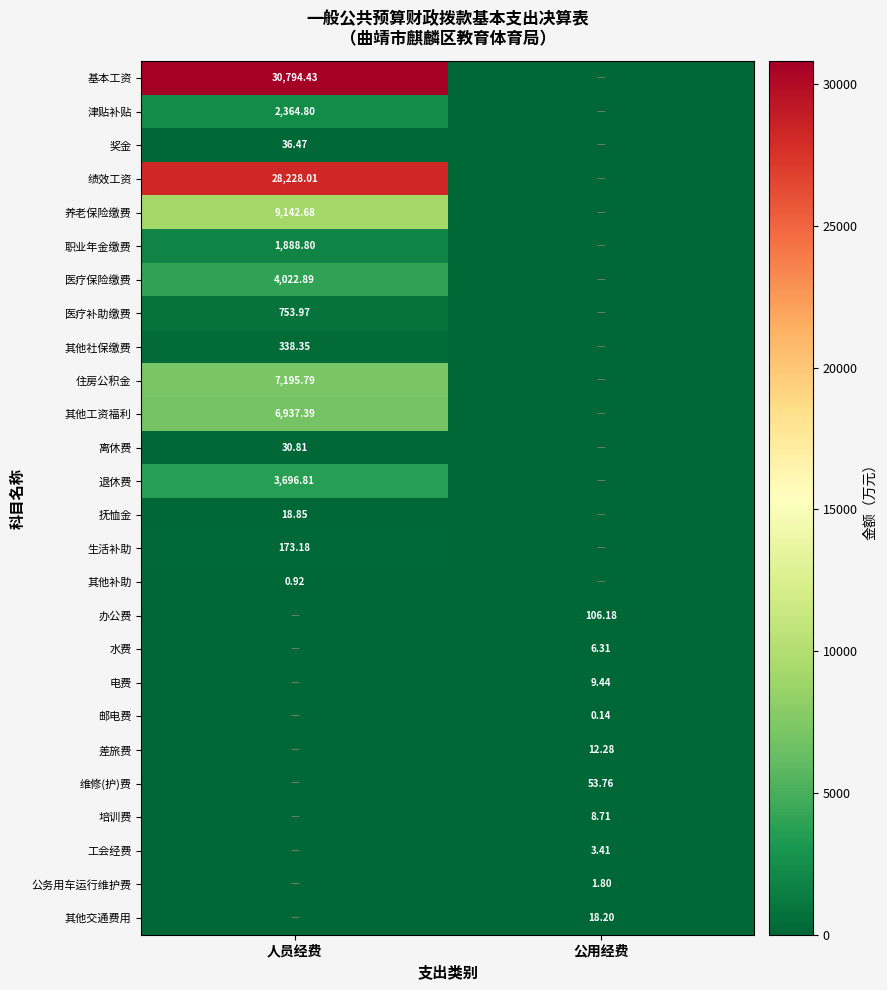

At which label is 公务用车运行维护费 closest to 0?

人员经费